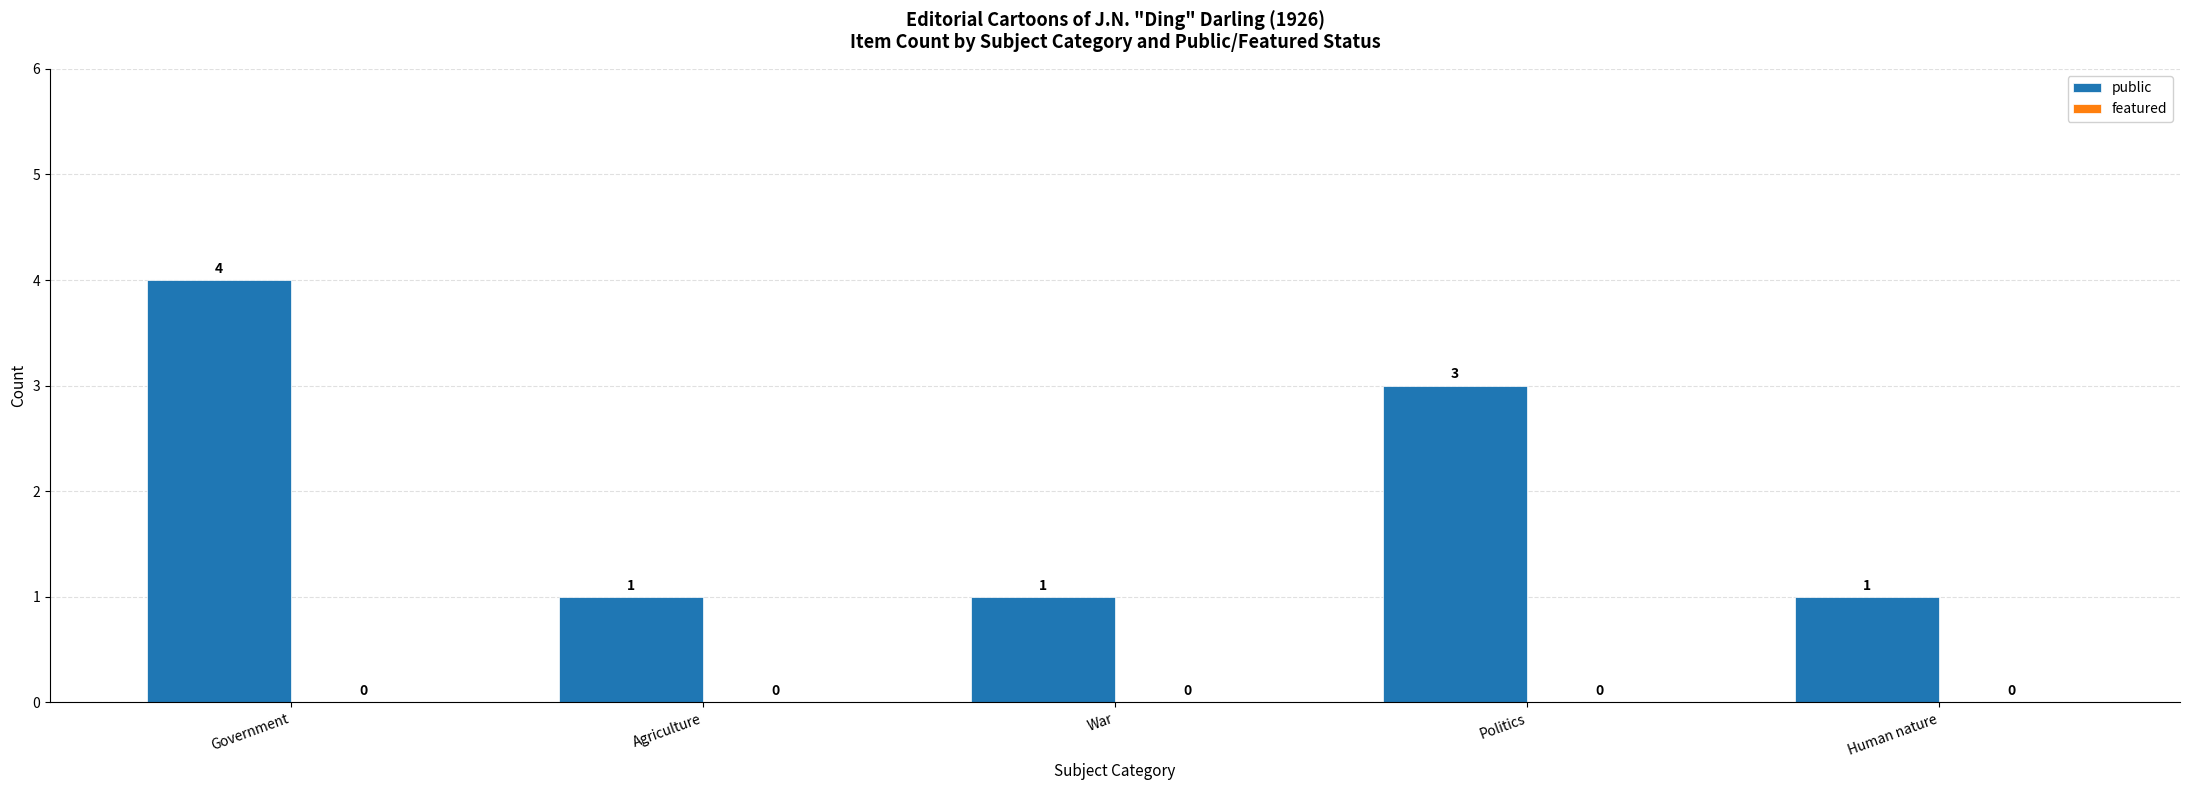

Count the values in the range 1 to 3.

4